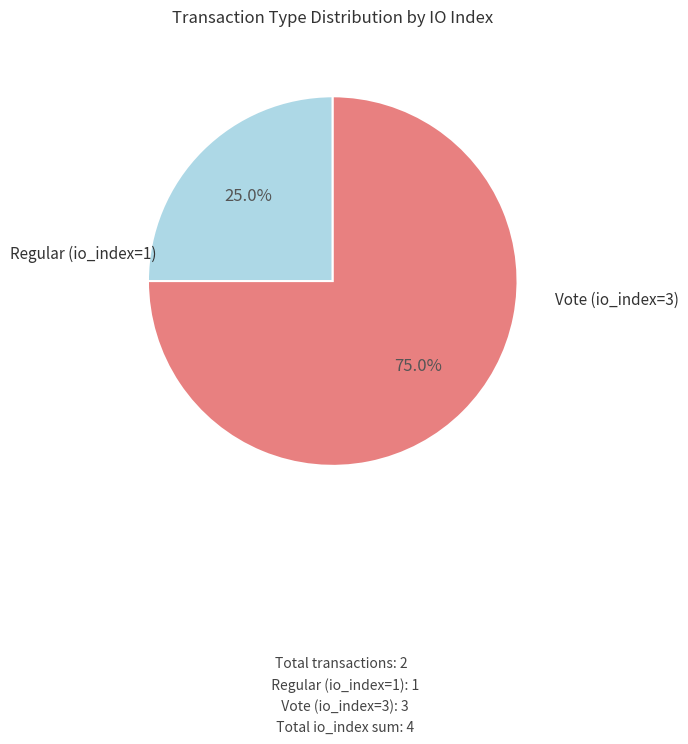

What is the total percentage of Vote (io_index=3) and Regular (io_index=1)?

100.0%